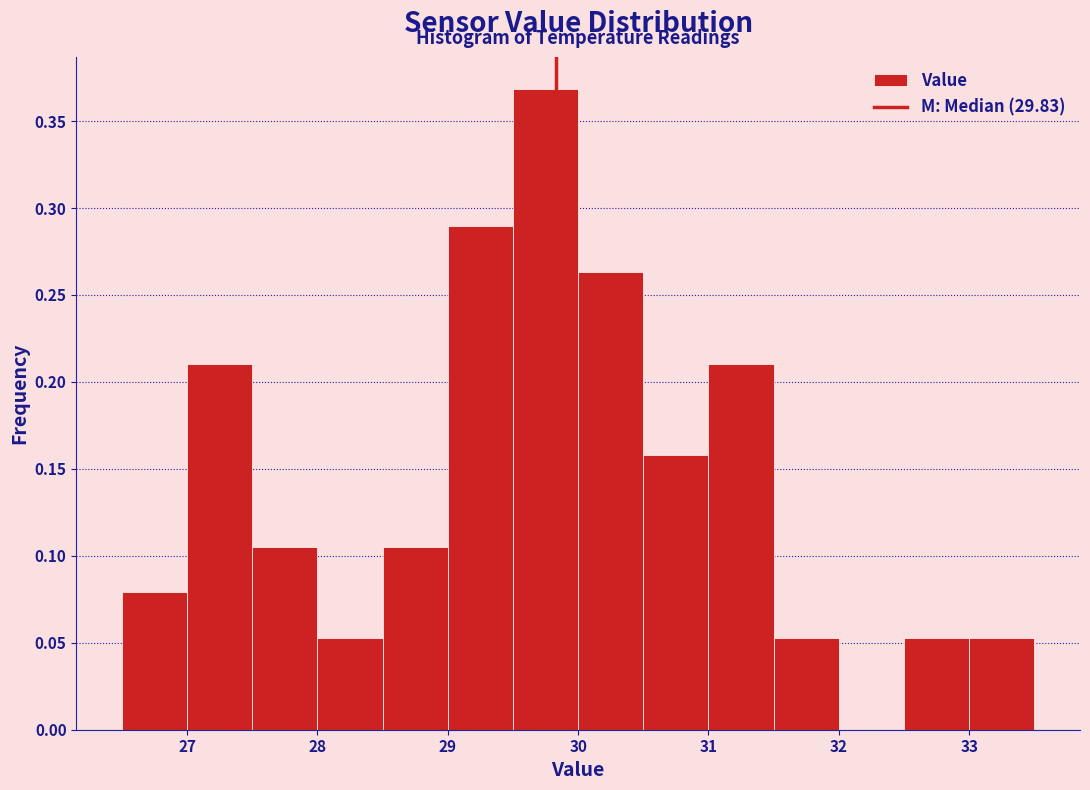

Over which range of the x-axis is the bar tallest?

29.5 to 30.0